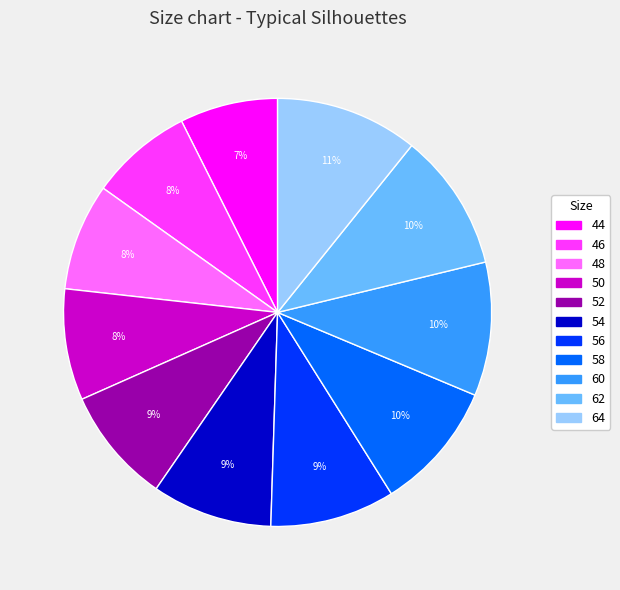

How many slices are in this pie chart?

11